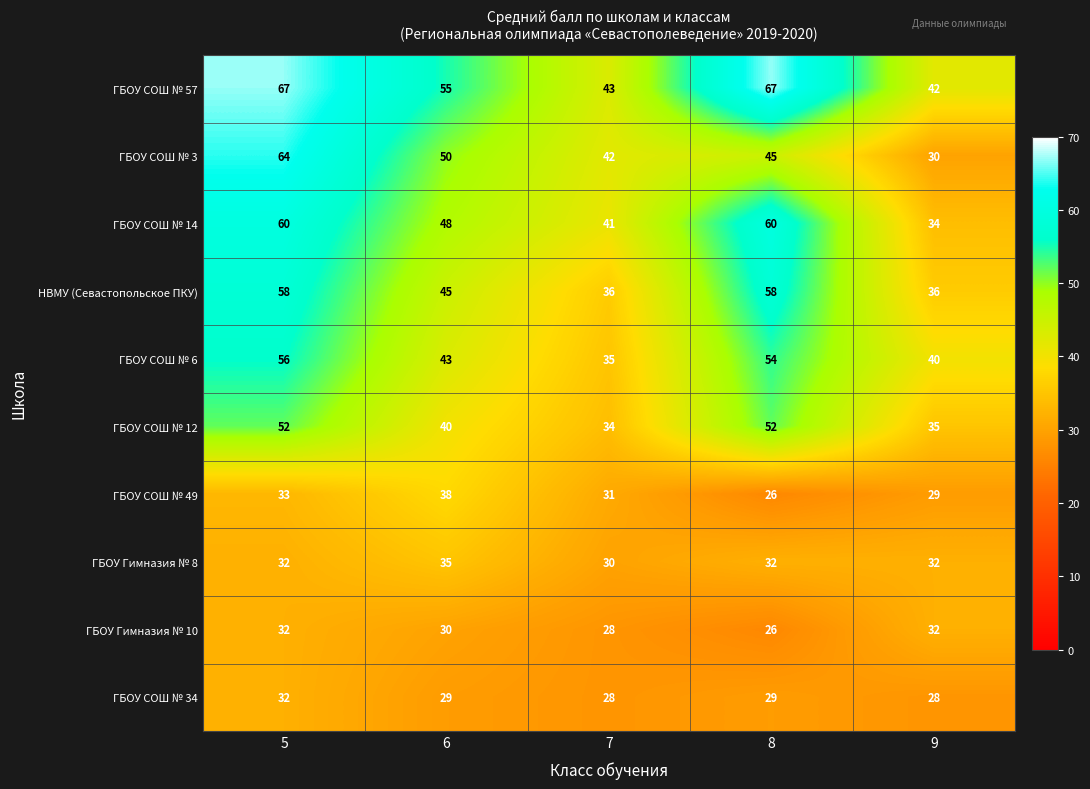

Which series changed the most between 5 and 6?

ГБОУ СОШ № 3